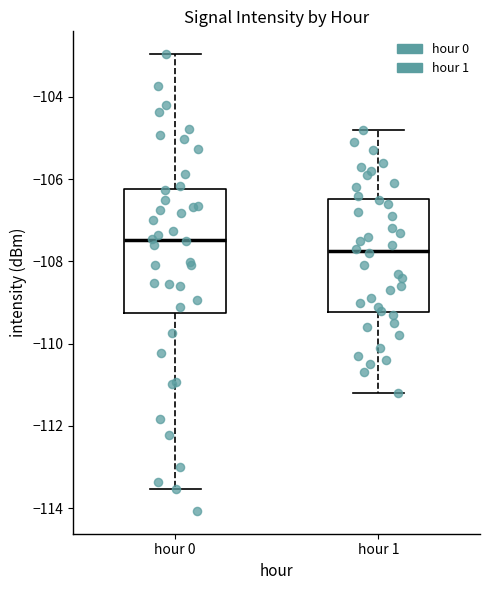

Which box's median line is the lowest?

hour 1